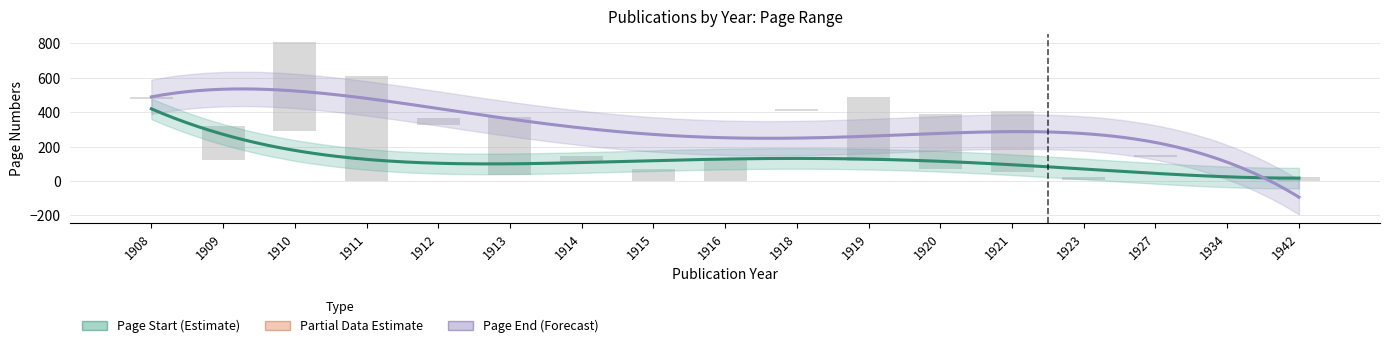

At which category does the chart reach its peak across all series?

1910